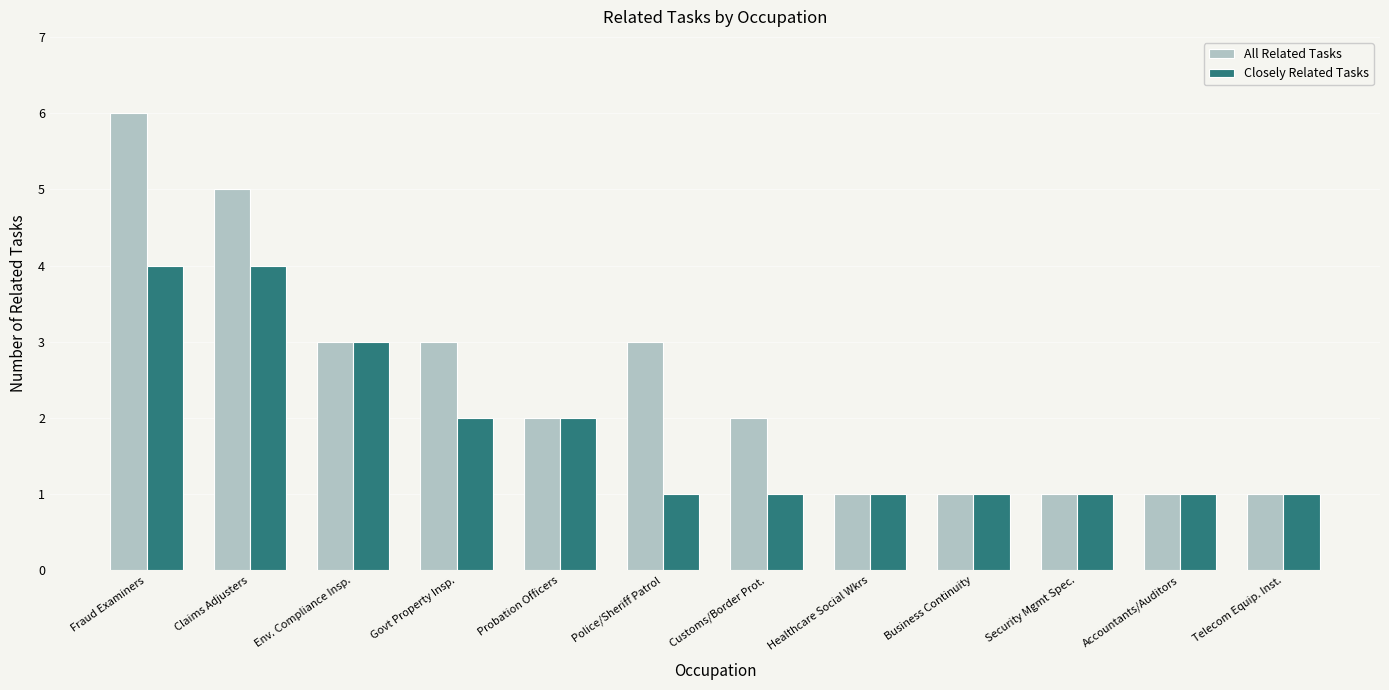

What is the highest value of the All Related Tasks series?

6